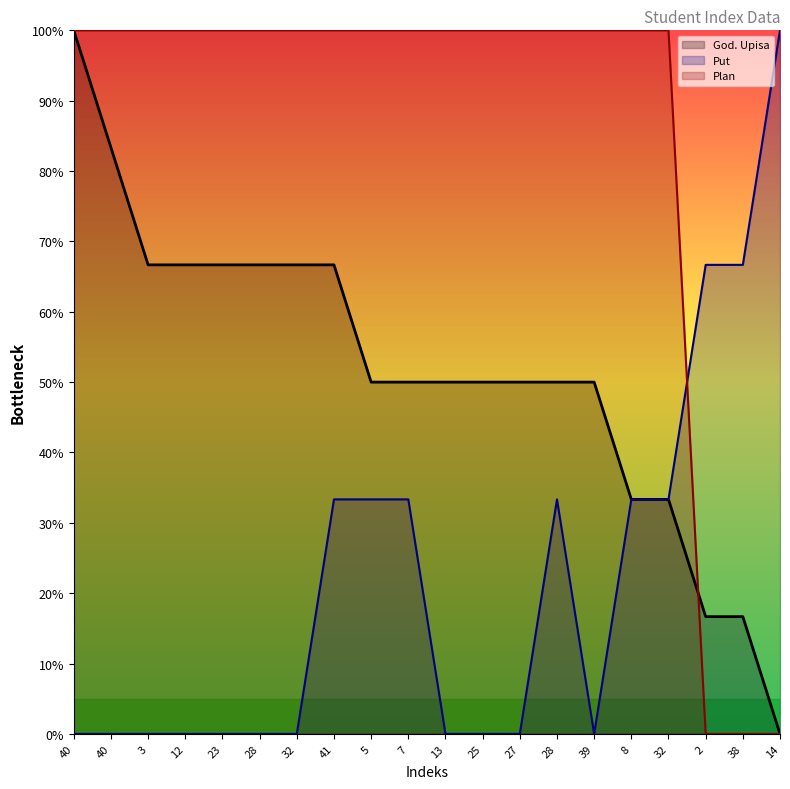

What is the label of the 8th point from the left?

41